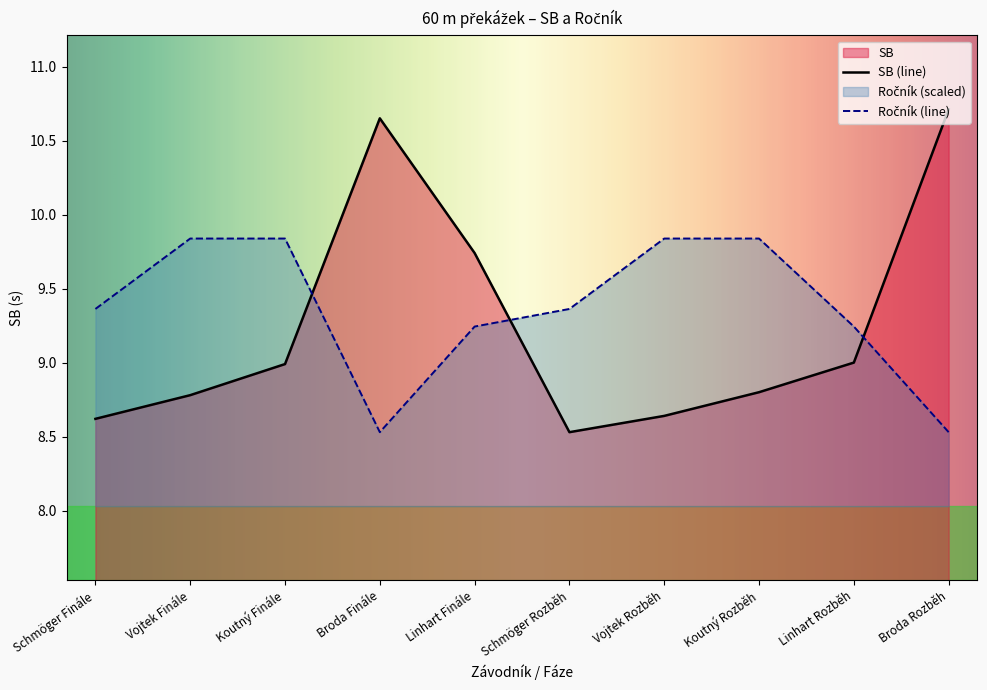

Is the value of Ročník at Koutný Rozběh greater than the value of SB at Koutný Finále?

Yes